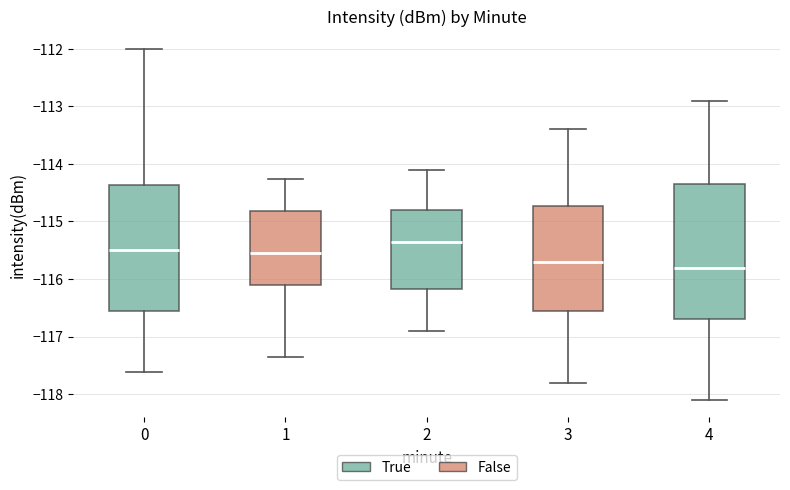

Which box is the tallest, from its lower edge to its upper edge?

4